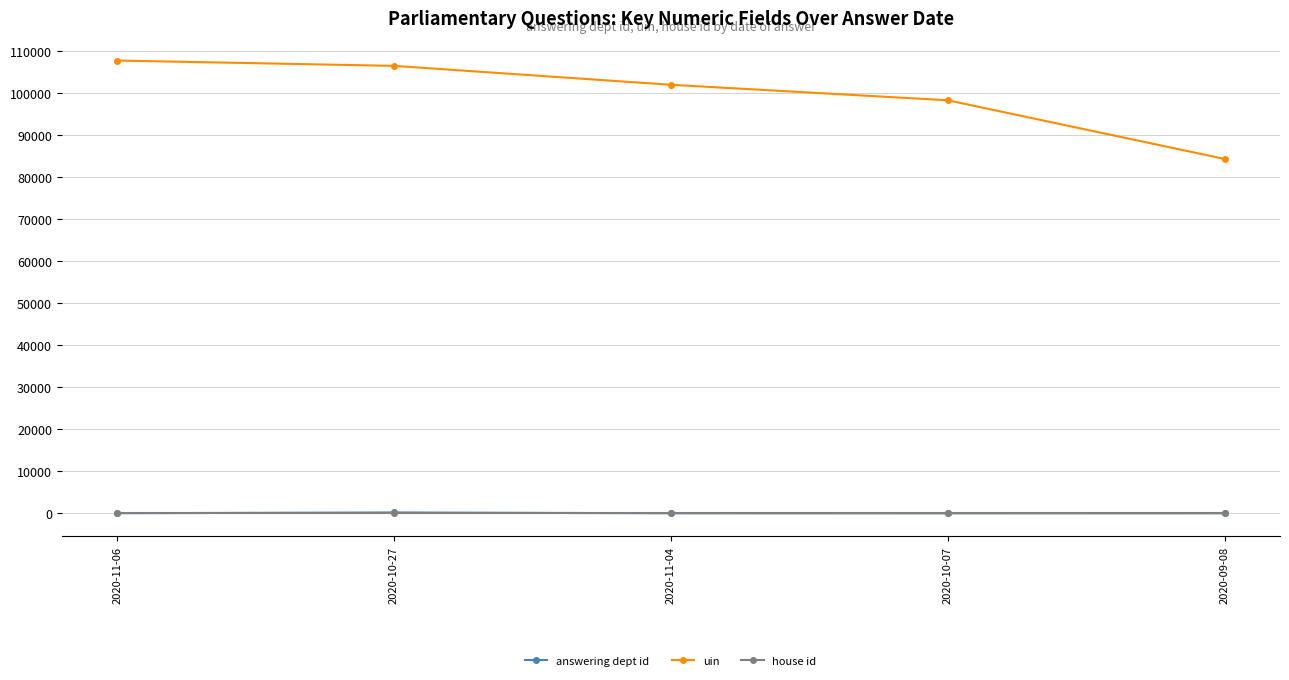

Does the chart display data point markers on the line(s)?

Yes